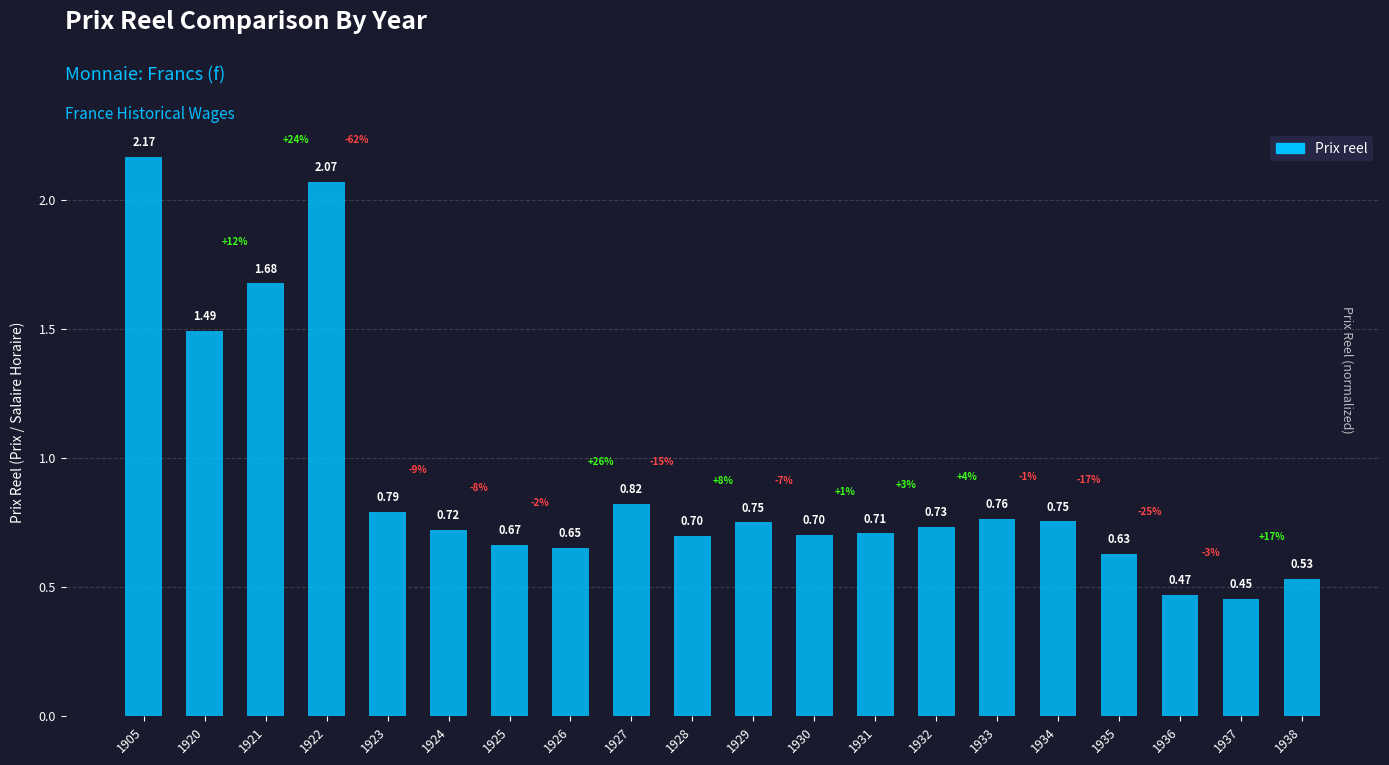

What is the change in value from 1921 to 1927?

-0.9